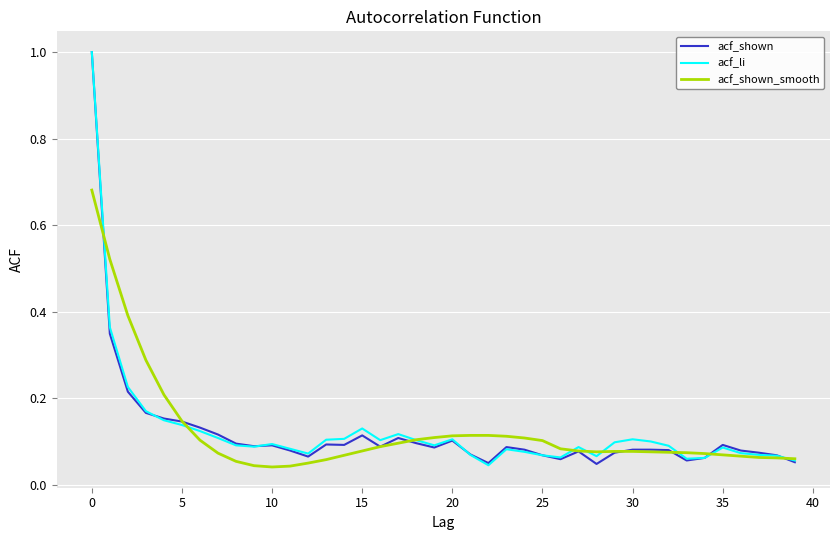

What is the highest value of the acf_li series?

1.0